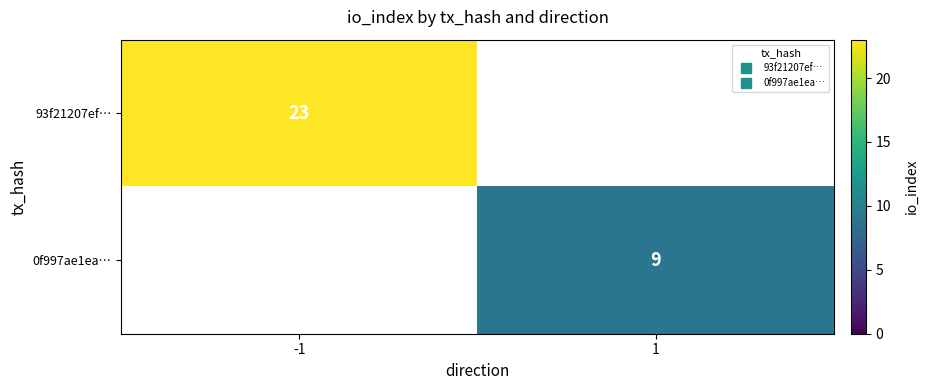

Which series has the widest spread of values?

93f21207ef…